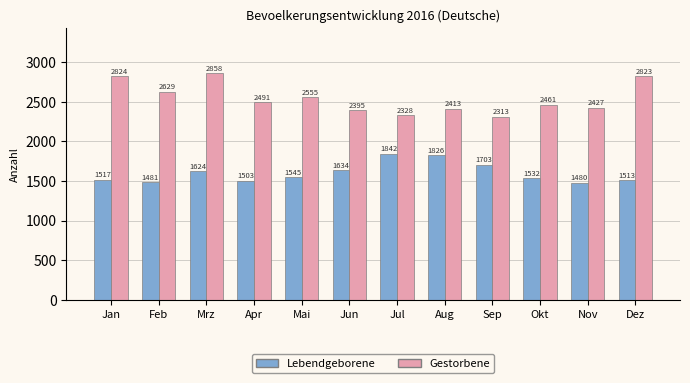

What is the sum of the Lebendgeborene values at Apr and Aug?

3329